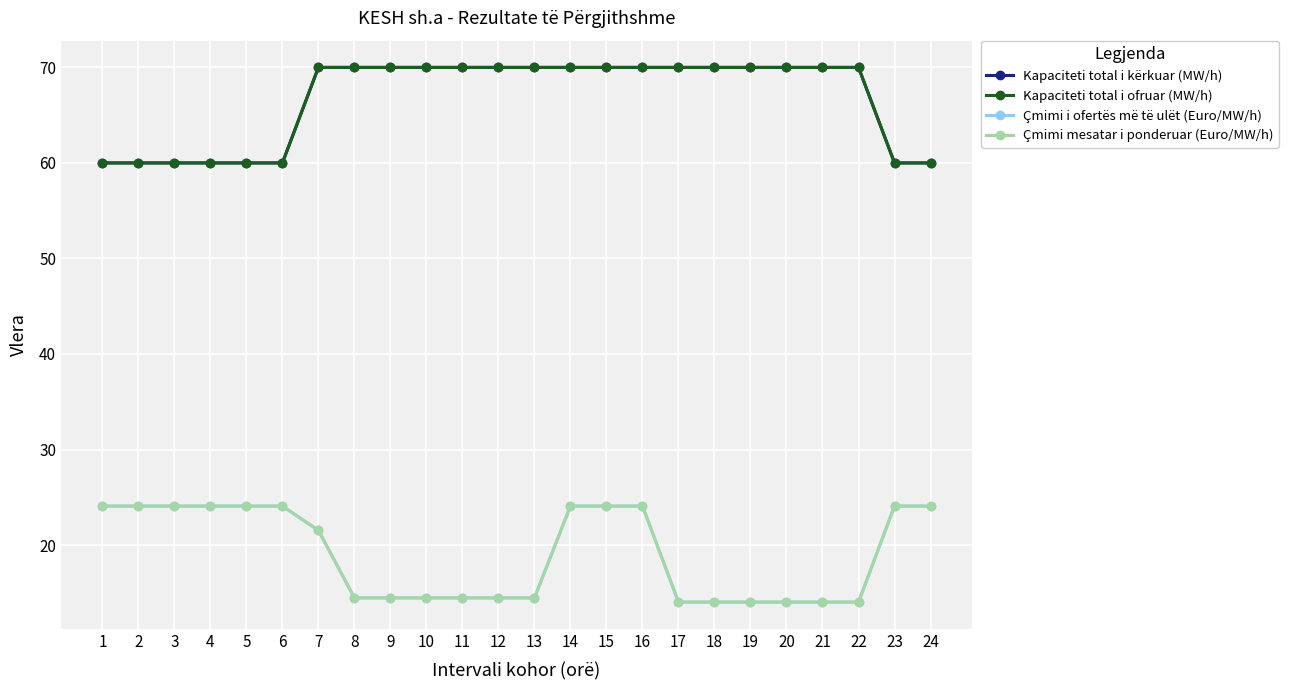

What is the spread (max minus min) of values at 22?

56.0